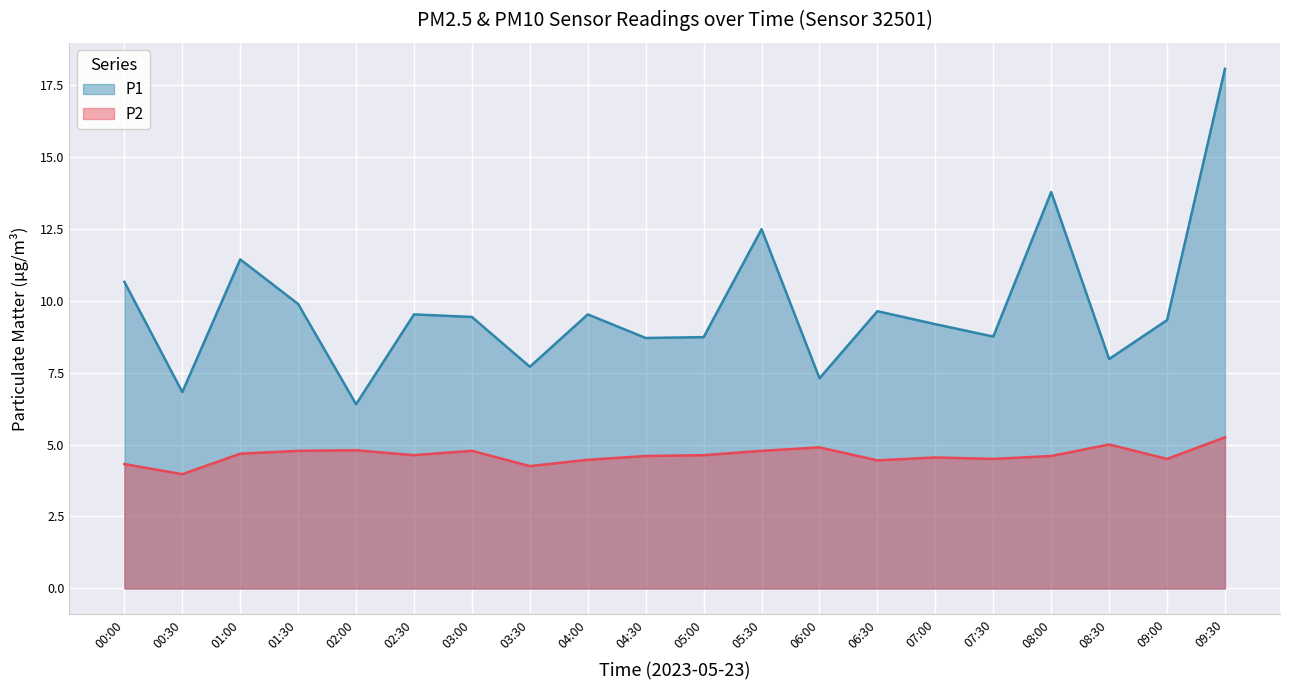

What is the value of the P1 point at the 3rd from the left?

11.4